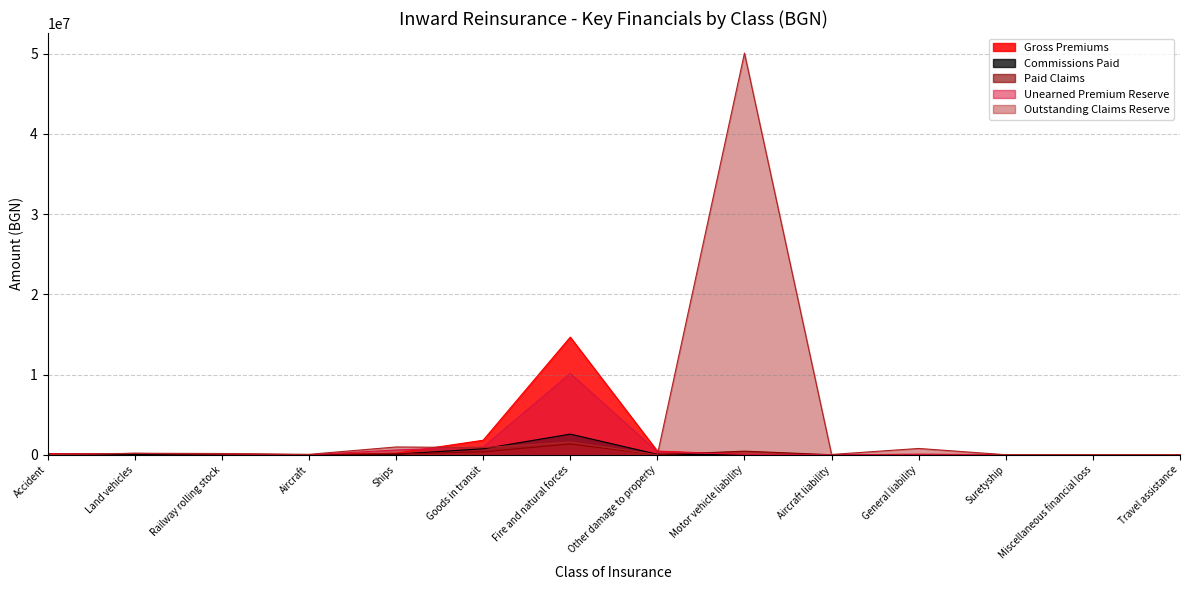

At which label does Outstanding Claims Reserve reach its peak?

Motor vehicle liability